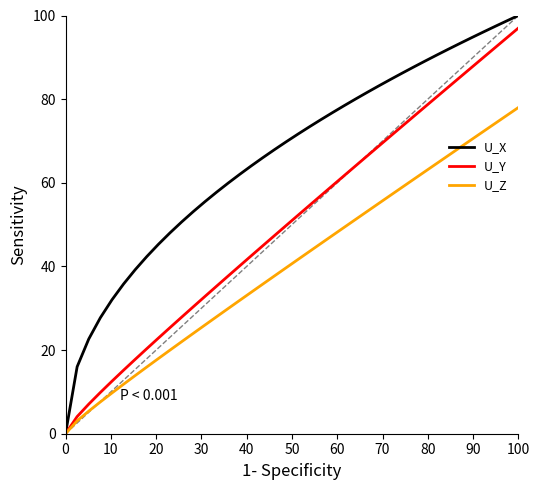

Which series has the largest total across all categories?

U_X